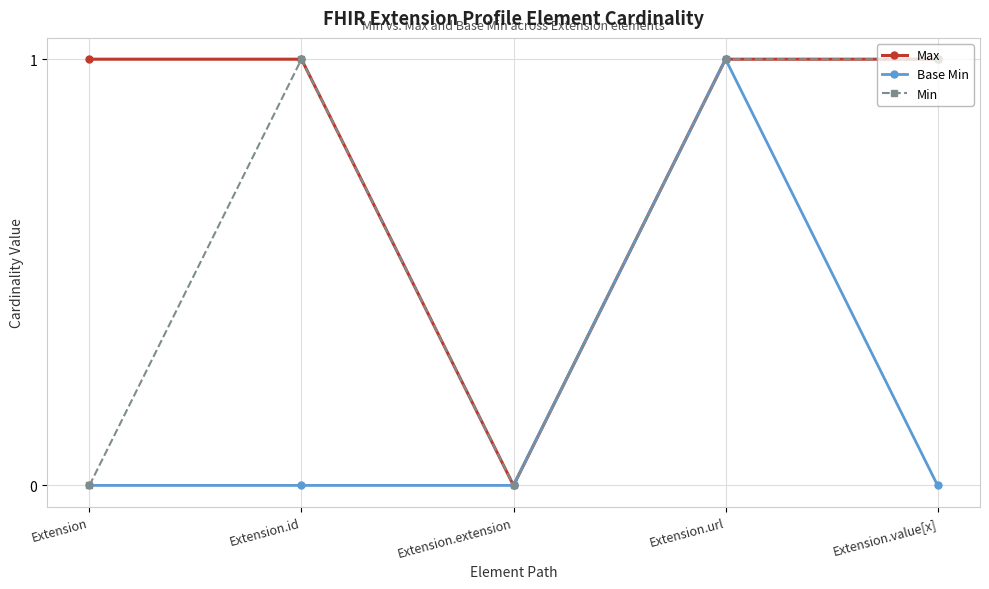

What are all the series names shown in the legend?

Max, Base Min, Min